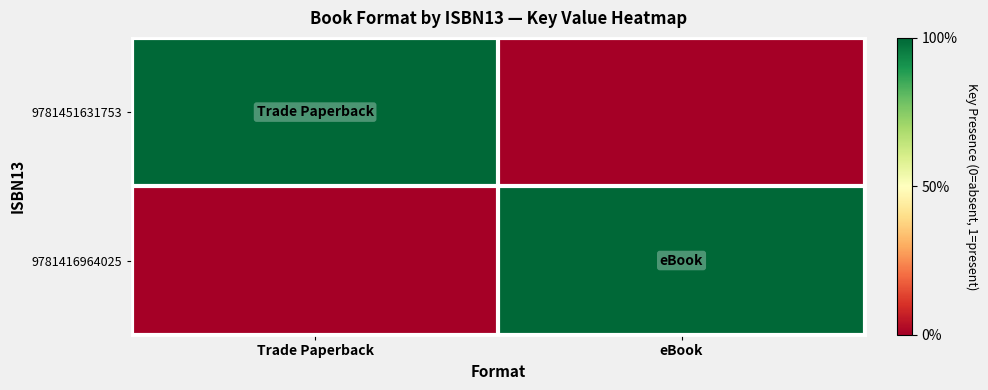

List the series in order of their peak value, lowest first.

9781451631753, 9781416964025